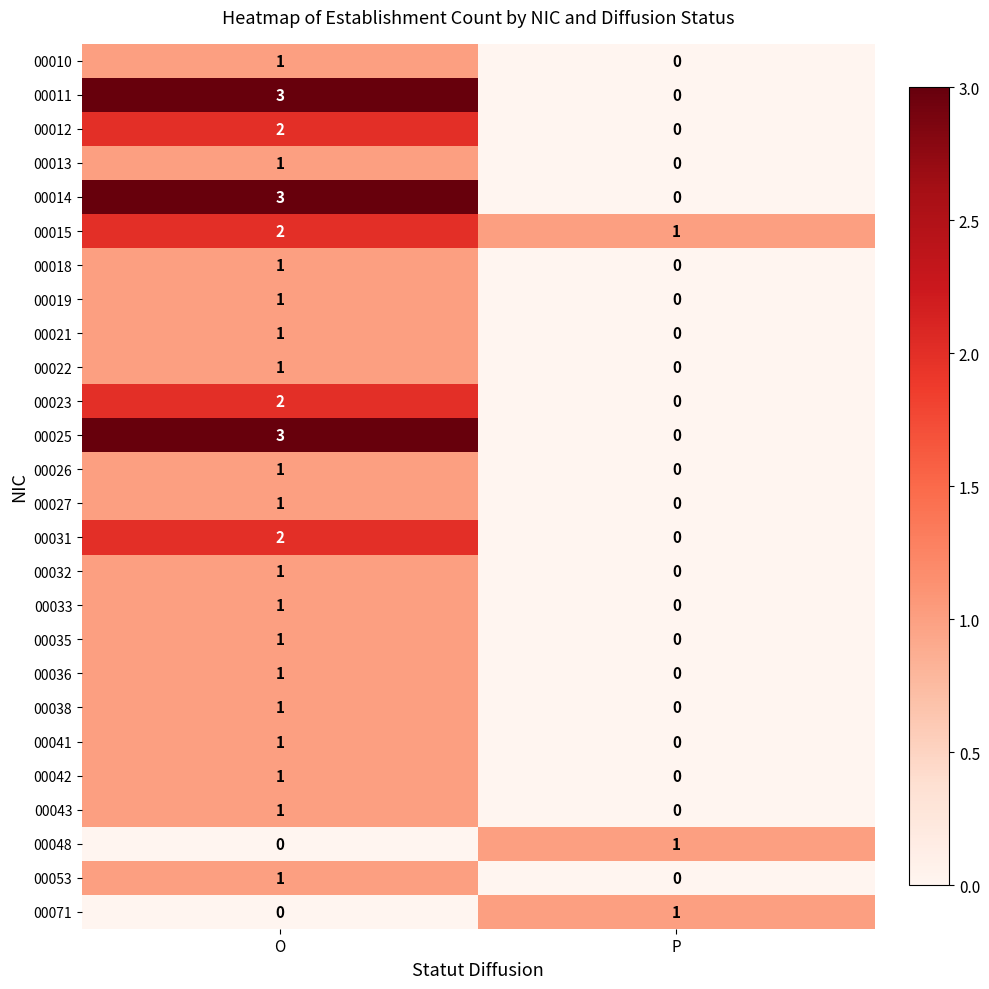

At which label is 00053 closest to 0?

P